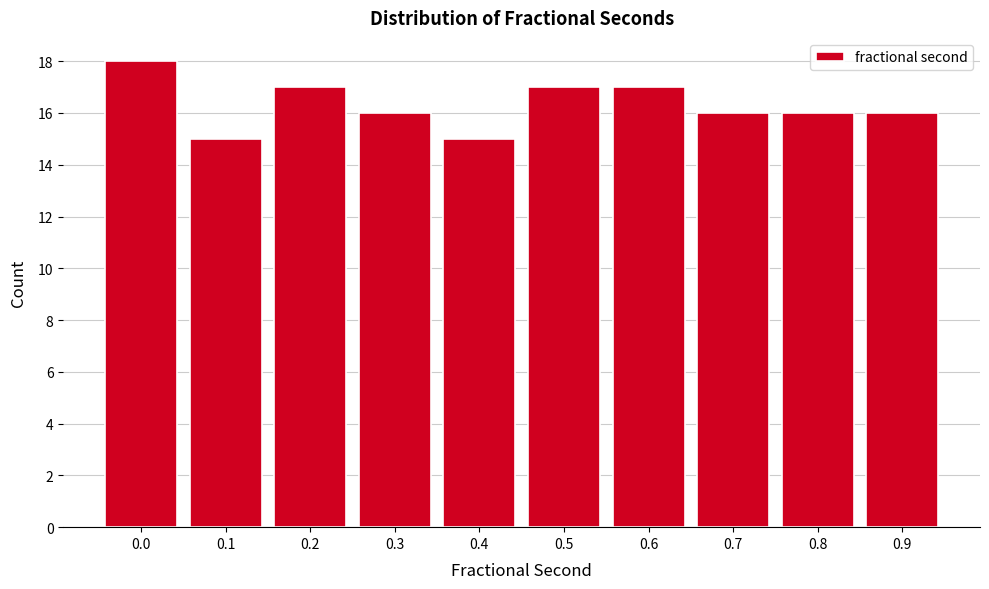

Reading right to left, what are all the values shown in this chart?

16	16	16	17	17	15	16	17	15	18